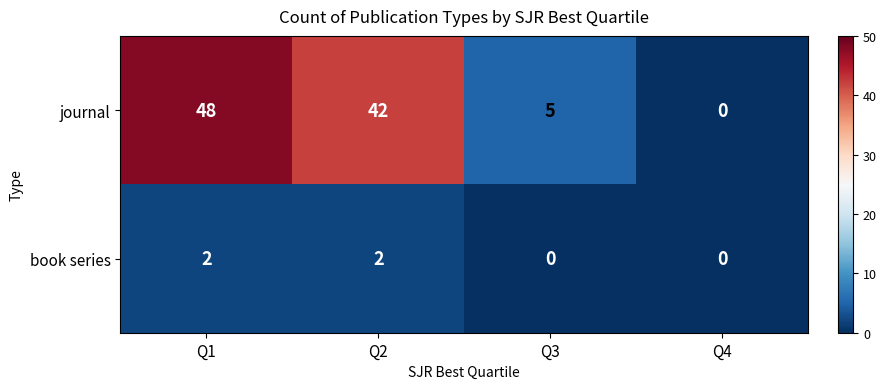

Reading left to right, extract all data points from this chart.

journal: 48	42	5	0
book series: 2	2	0	0